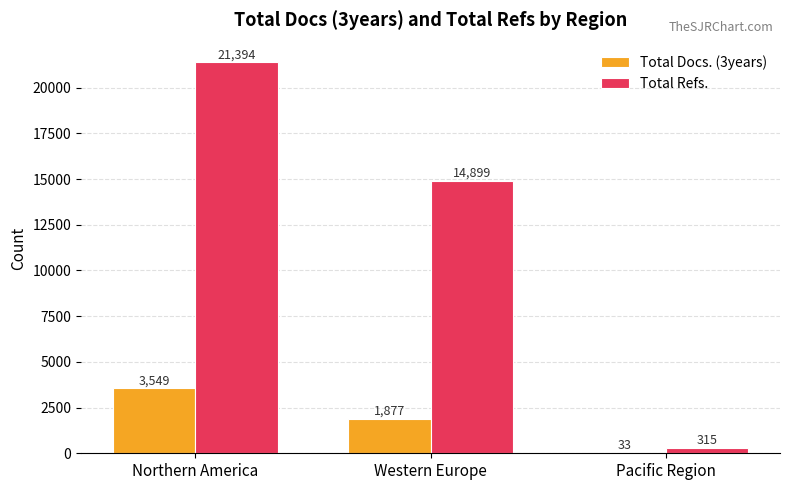

What is the maximum value shown in the chart?

21394